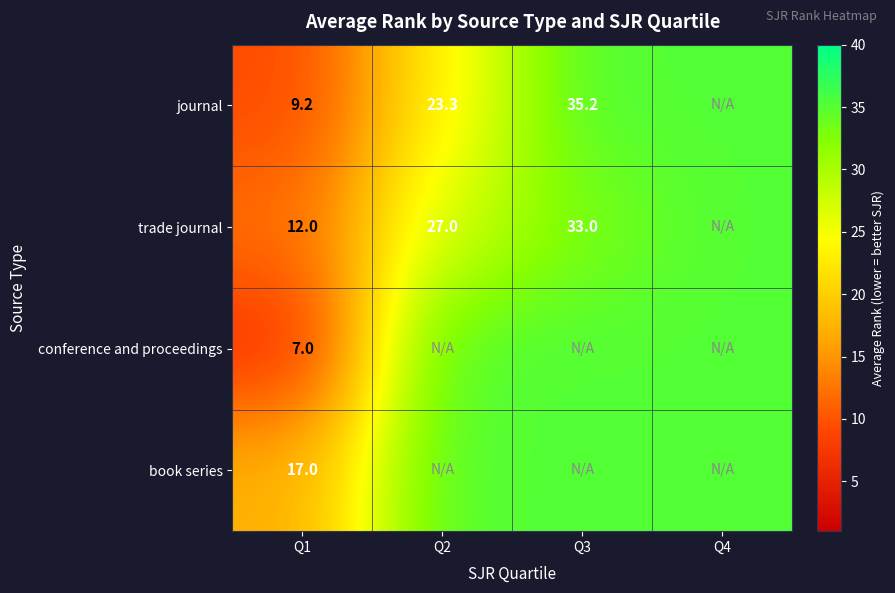

Is it true that trade journal equals 33.0 at Q3?

True